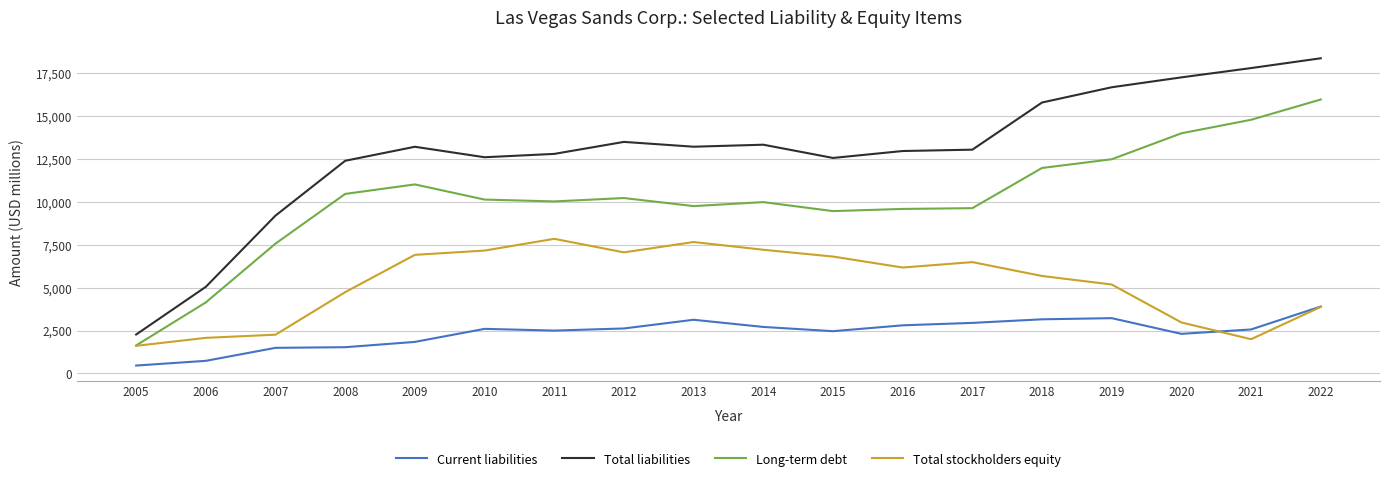

Which series changed the most between 2016 and 2017?

Total stockholders equity